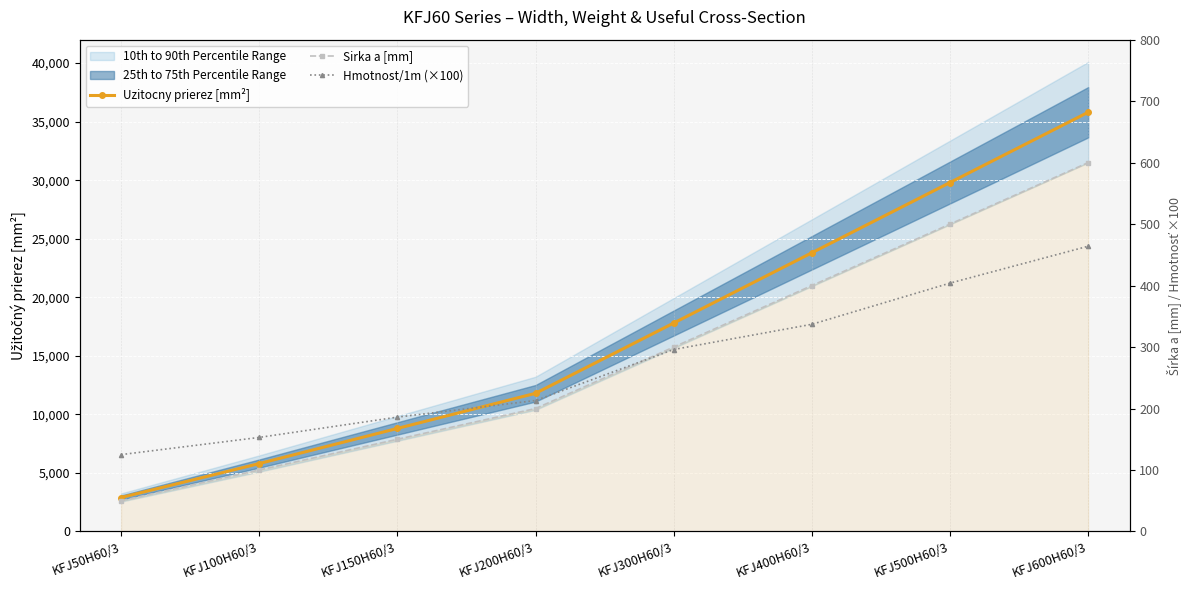

Rank the series by their maximum value, from highest to lowest.

Uzitocny prierez [mm²], Sirka a [mm], Hmotnost/1m (×100)